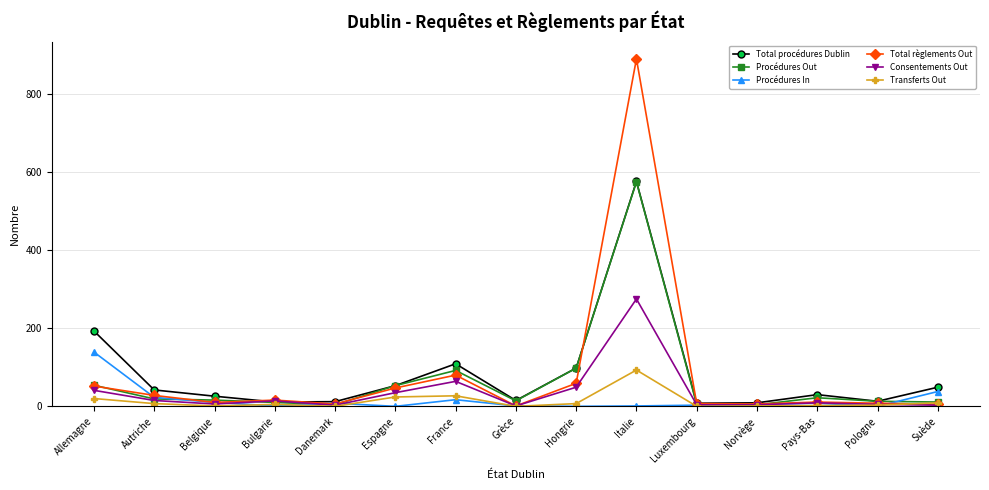

Count the number of categories in the chart.

15